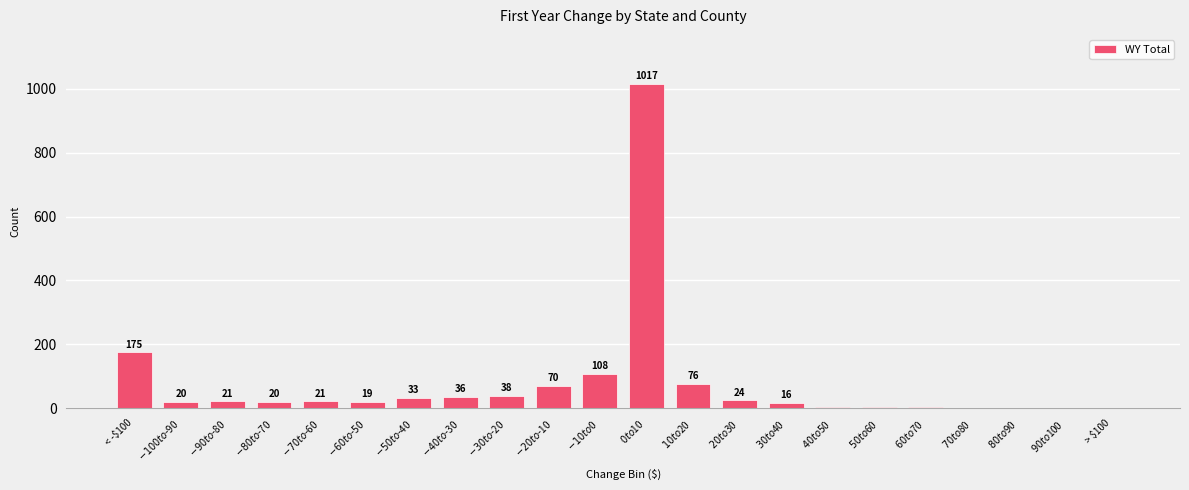

Where is the data nearest to the value 508?

< -$100